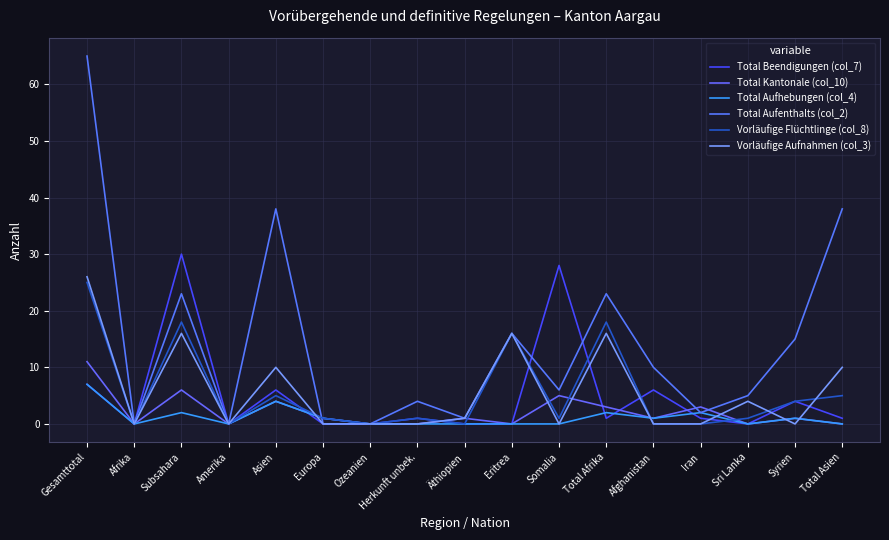

Where does the Total Aufenthalts (col_2) series first go above 6?

Gesamttotal